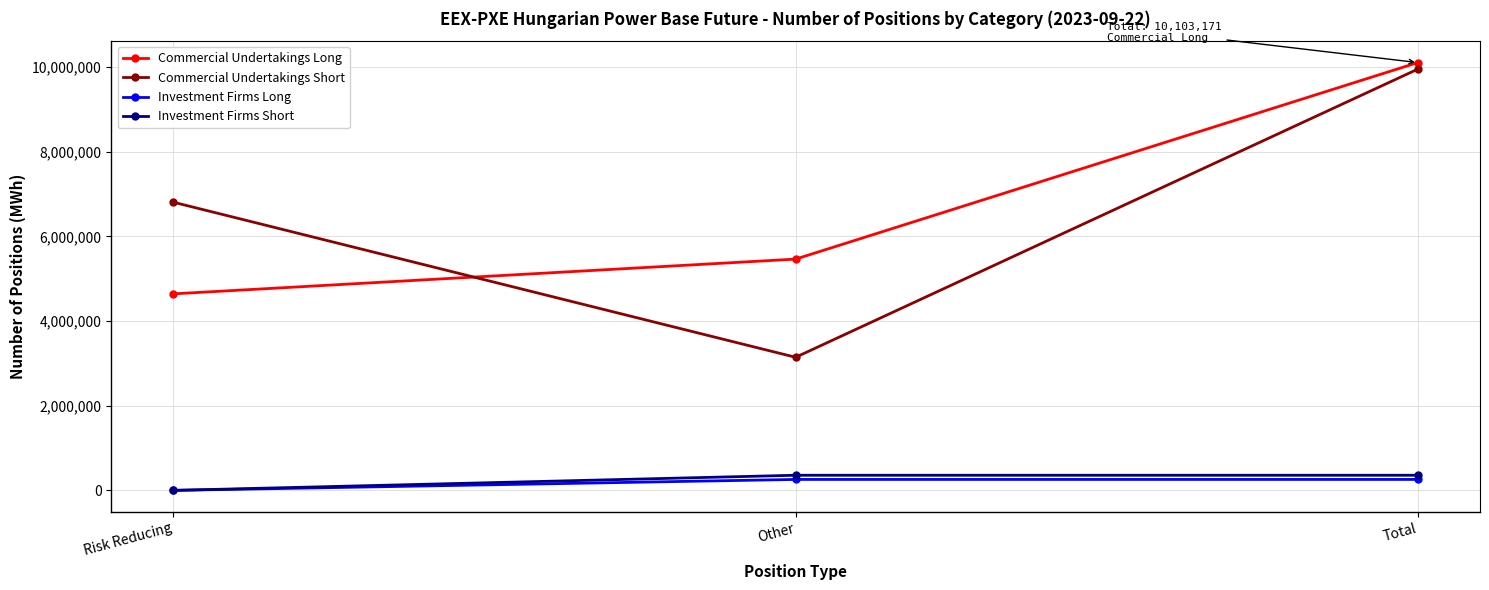

Reading right to left, transcribe all the data shown in this chart.

Commercial Undertakings Long: 10103171	5461723	4641448
Commercial Undertakings Short: 9948075	3143292	6804783
Investment Firms Long: 258507	258507	0
Investment Firms Short: 357476	357476	0